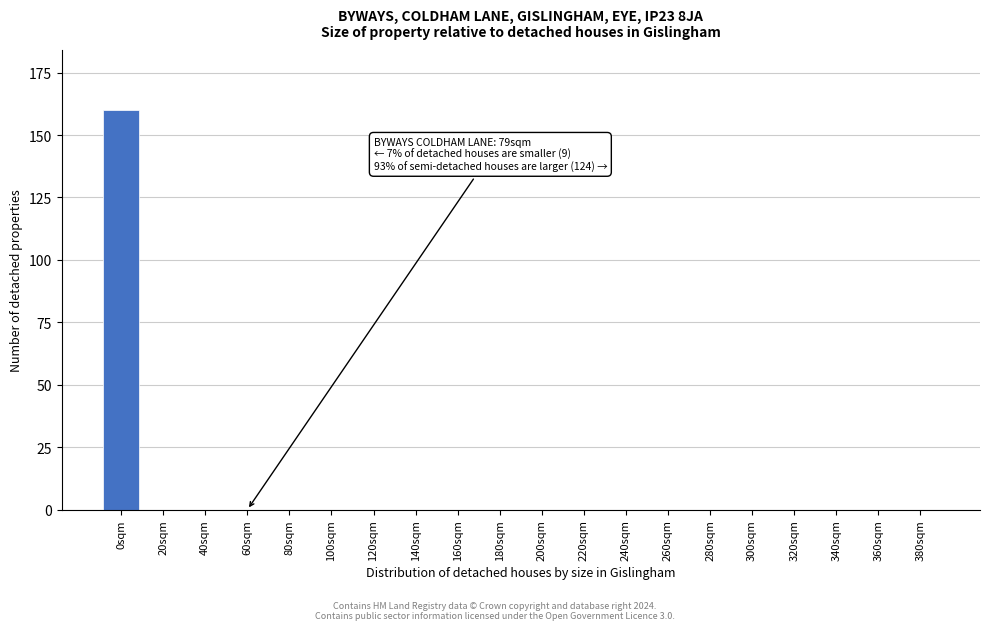

Reading left to right, extract all data points from this chart.

0sqm=160	20sqm=0	40sqm=0	60sqm=0	80sqm=0	100sqm=0	120sqm=0	140sqm=0	160sqm=0	180sqm=0	200sqm=0	220sqm=0	240sqm=0	260sqm=0	280sqm=0	300sqm=0	320sqm=0	340sqm=0	360sqm=0	380sqm=0